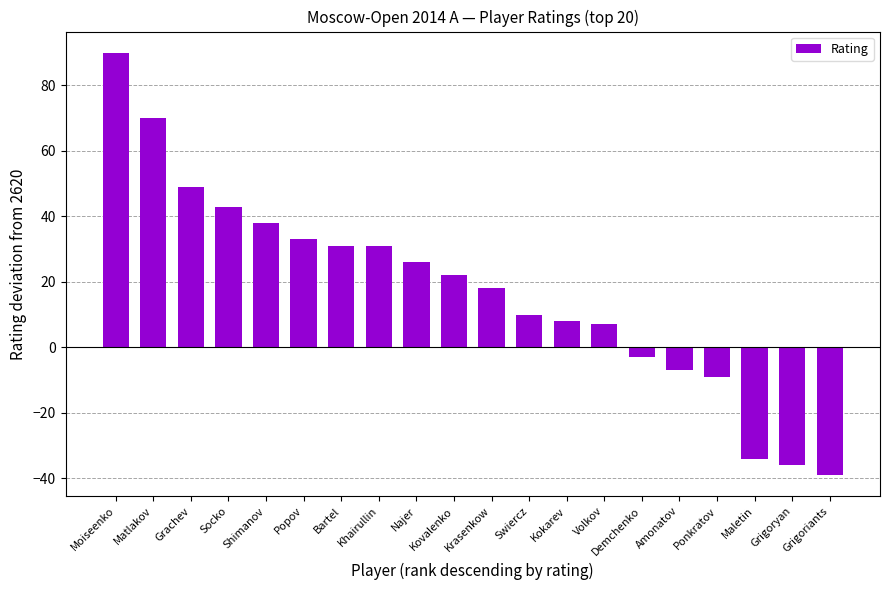

The chart shows a value of -15 at Ponkratov. True or false?

False